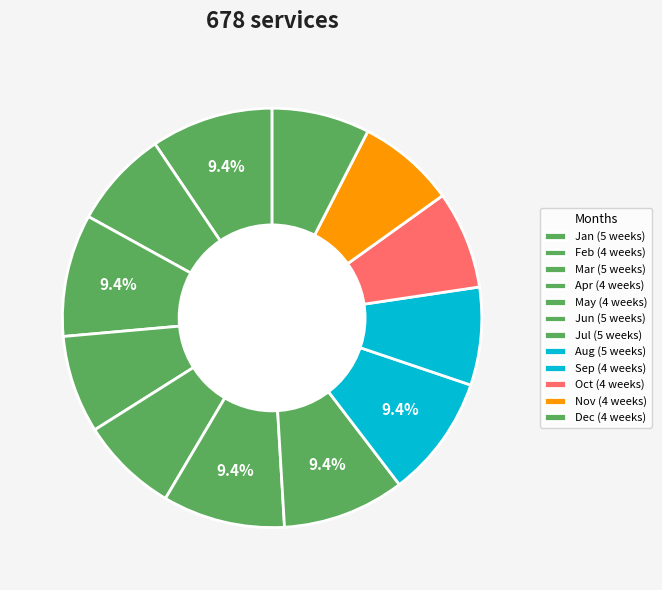

Is there a majority slice in this chart?

No